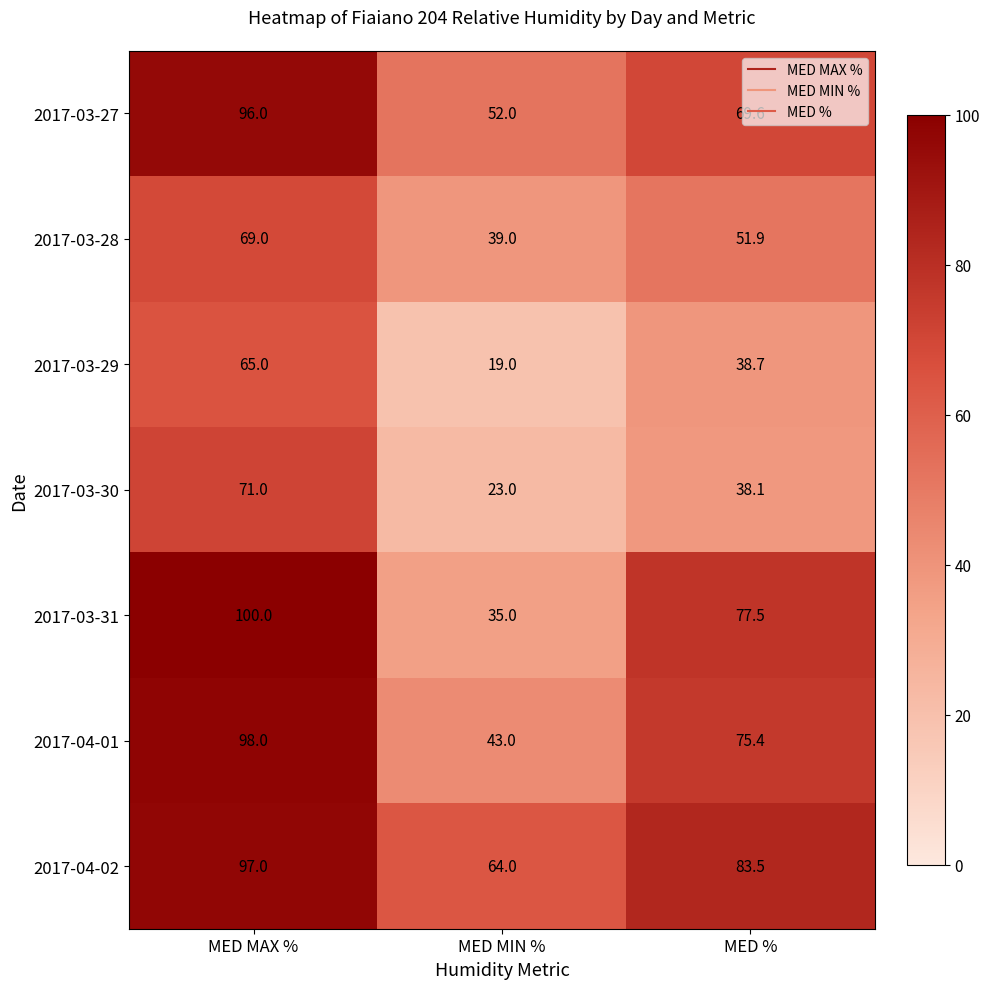

Count the 2017-03-28 values in the range 39 to 69.

3